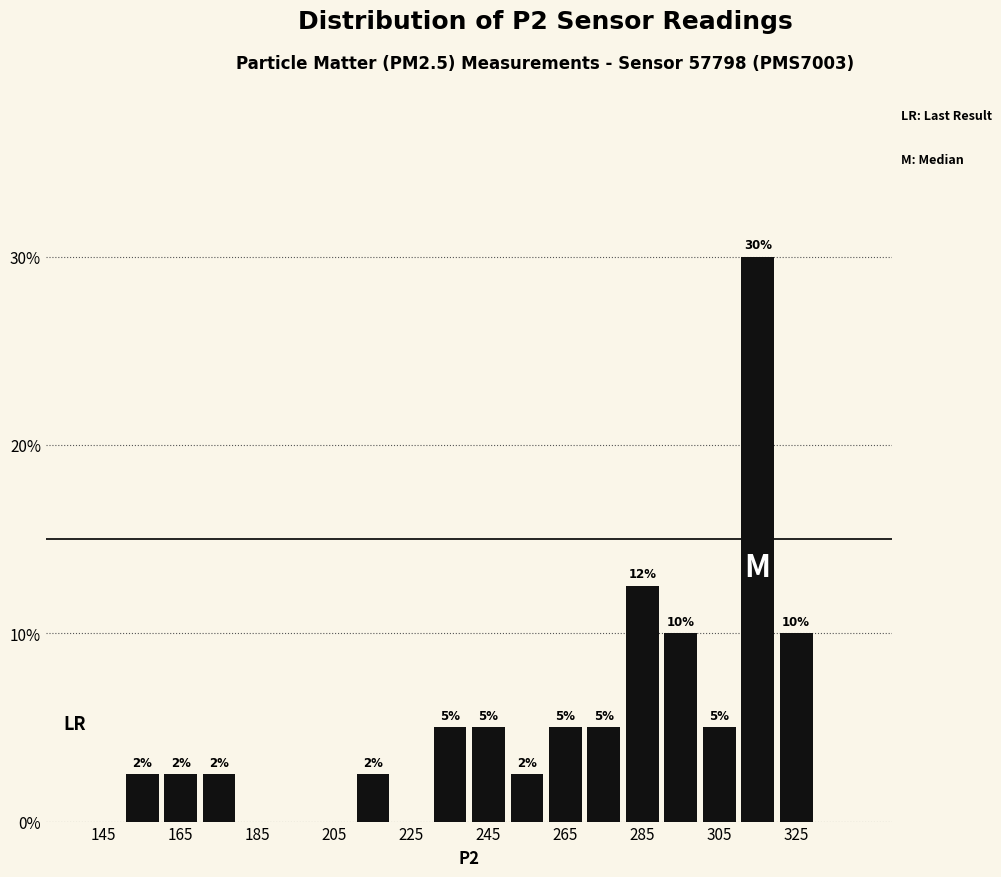

Over which range of the x-axis is the bar tallest?

310 to 320